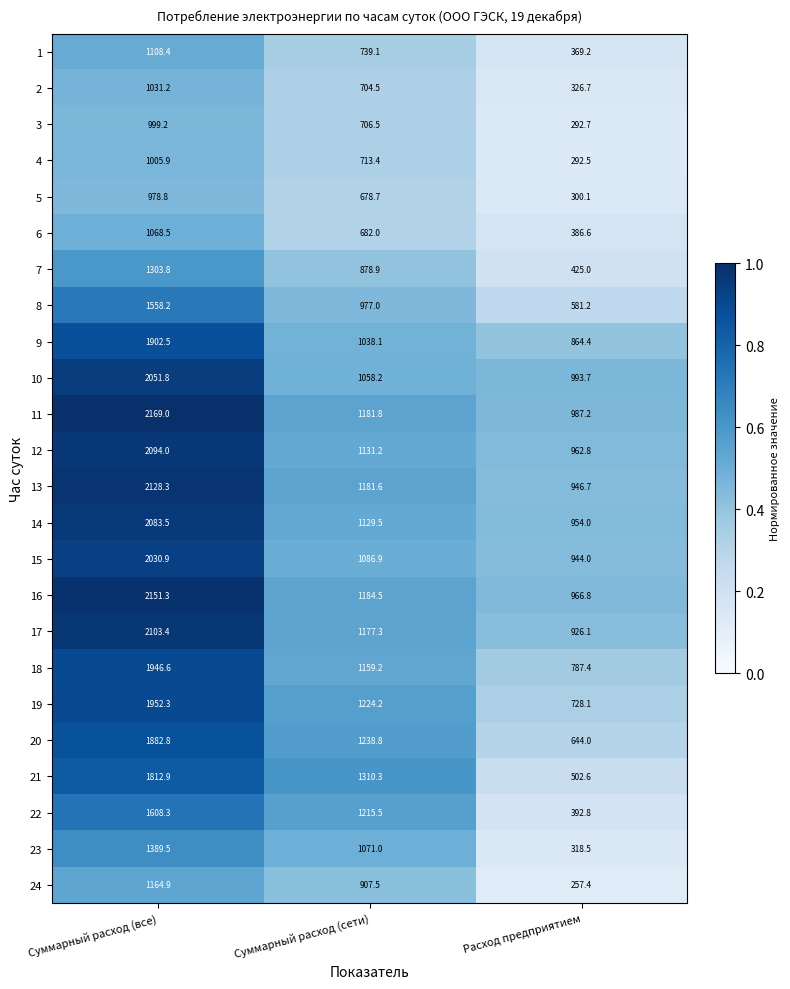

What is the total value across all series at Суммарный расход (все)?

39526.0